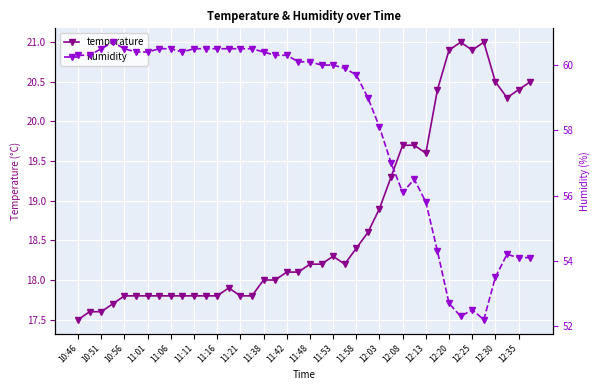

Reading left to right, extract all data points from this chart.

temperature: 17.5	17.6	17.6	17.7	17.8	17.8	17.8	17.8	17.8	17.8	17.8	17.8	17.8	17.9	17.8	17.8	18.0	18.0	18.1	18.1	18.2	18.2	18.3	18.2	18.4	18.6	18.9	19.3	19.7	19.7	19.6	20.4	20.9	21.0	20.9	21.0	20.5	20.3	20.4	20.5
humidity: 60.3	60.3	60.5	60.7	60.5	60.4	60.4	60.5	60.5	60.4	60.5	60.5	60.5	60.5	60.5	60.5	60.4	60.3	60.3	60.1	60.1	60.0	60.0	59.9	59.7	59.0	58.1	57.0	56.1	56.5	55.8	54.3	52.7	52.3	52.5	52.2	53.5	54.2	54.1	54.1